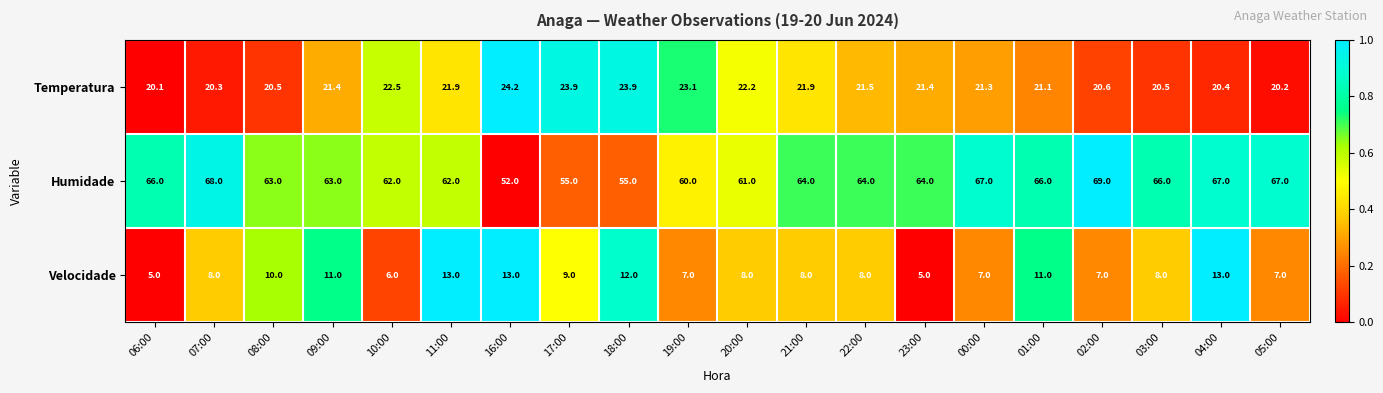

How many Velocidade values are between 7 and 11?

13